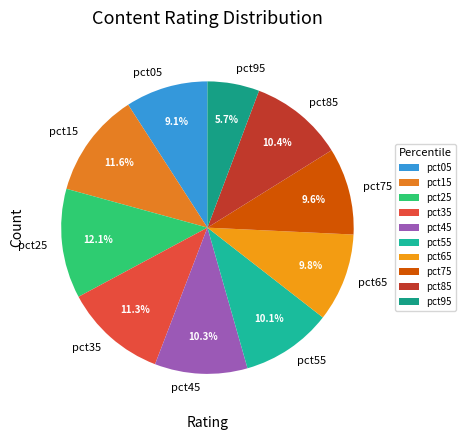

Which has a higher value, pct95 or pct65?

pct65